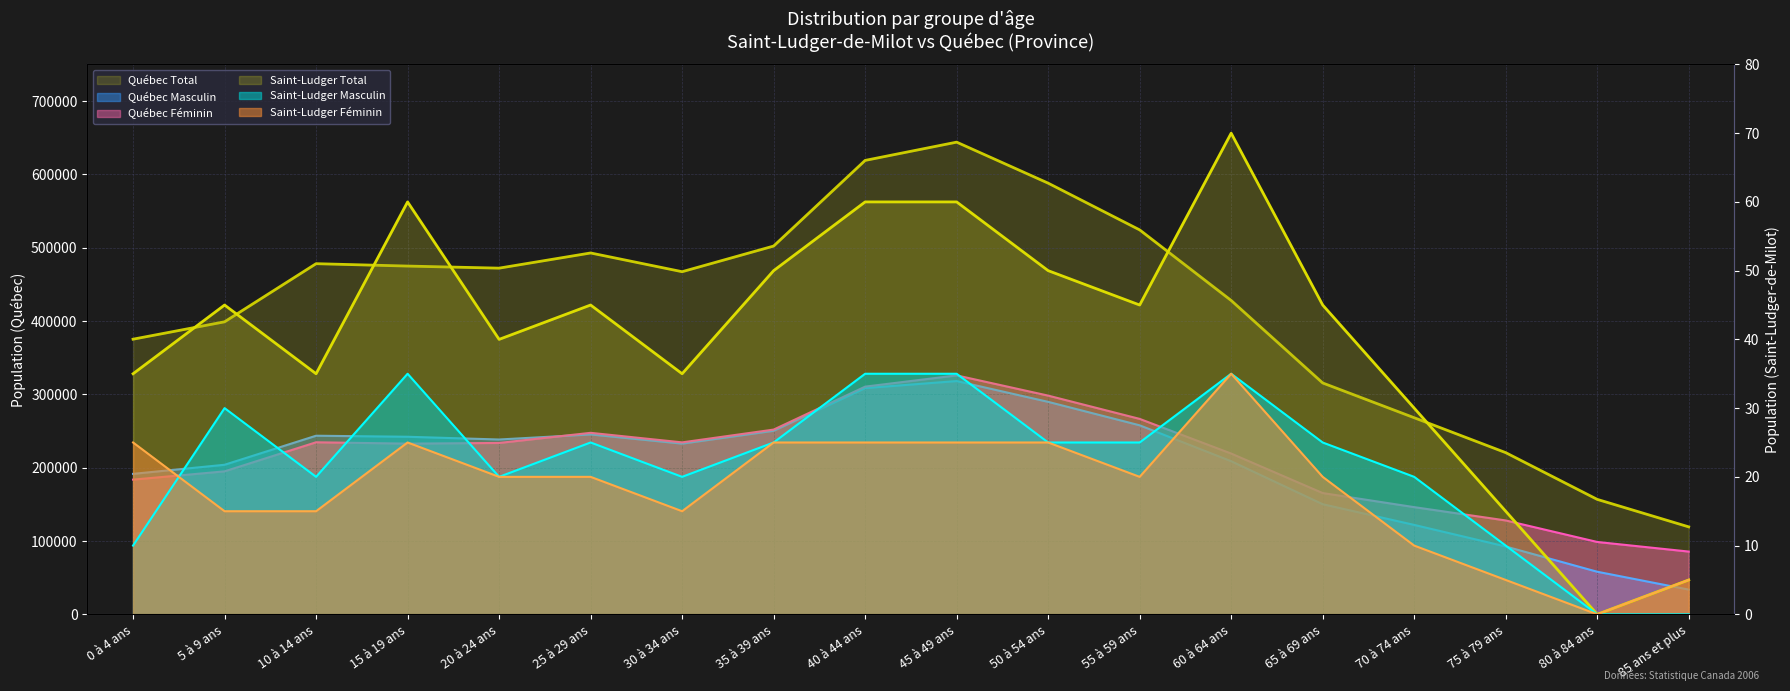

How many lines are shown in the chart?

6